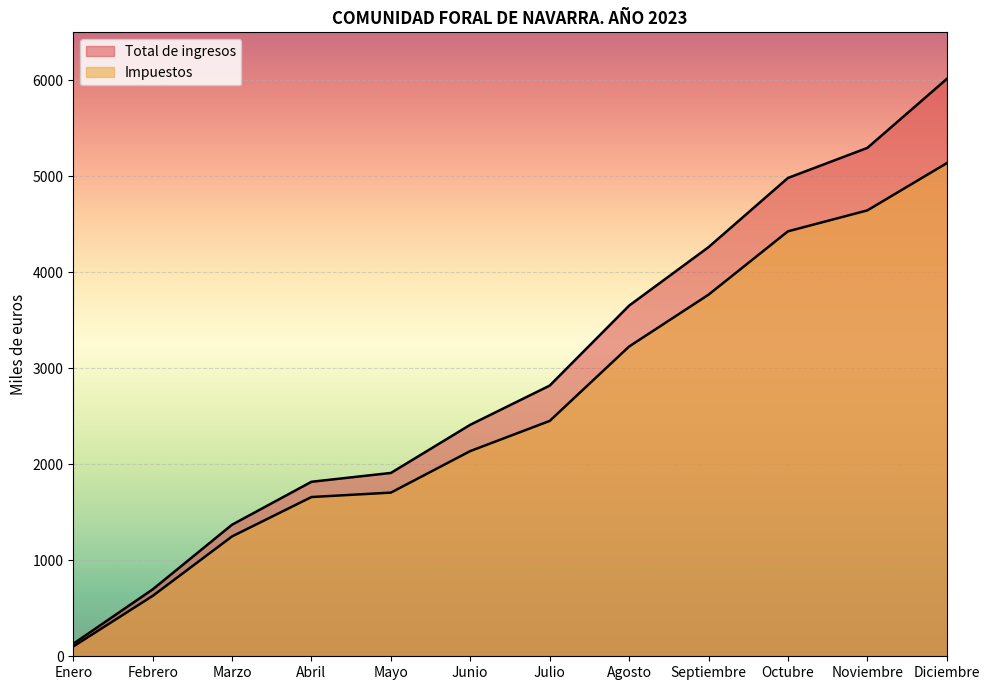

What value does the Impuestos series have at Septiembre?

3767